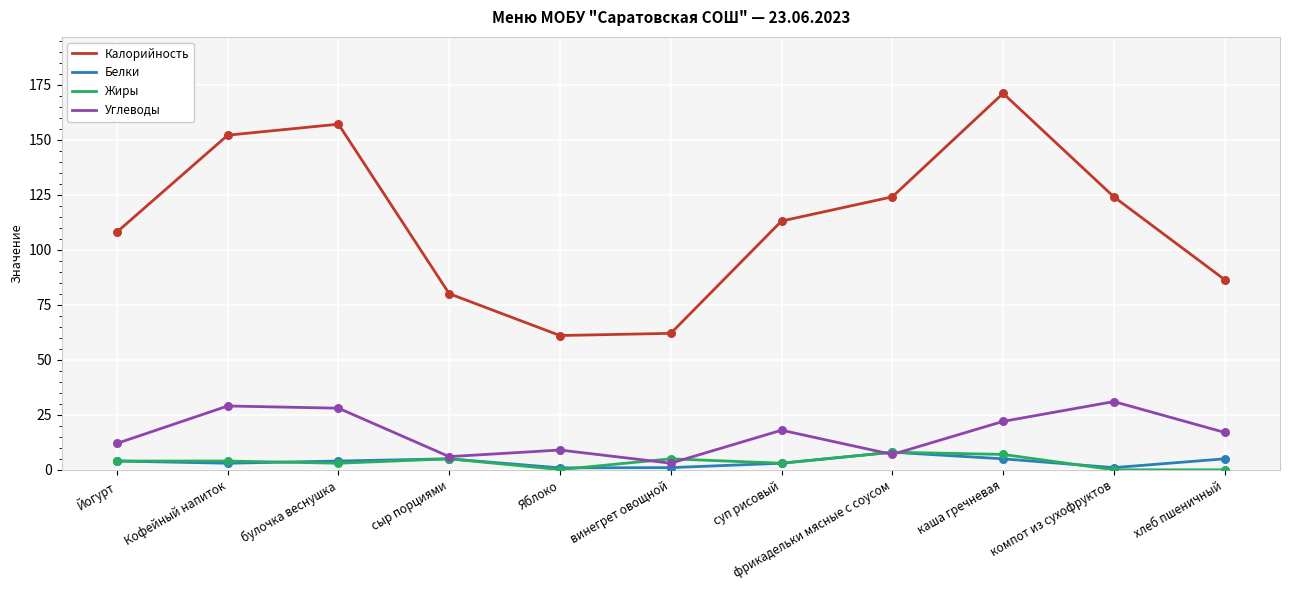

At which category is the sum across all series the highest?

каша гречневая